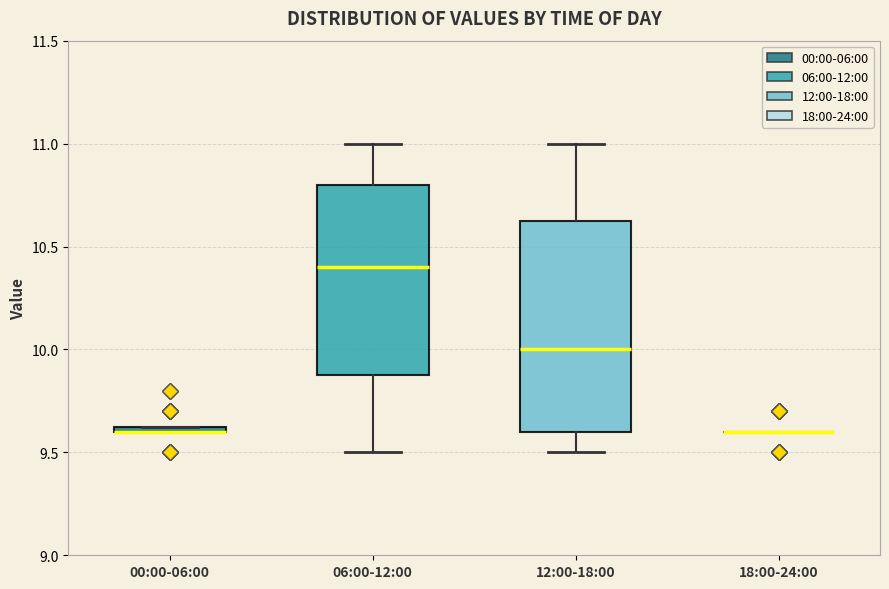

Comparing the boxes themselves (not the whiskers), which one is the tallest?

12:00-18:00